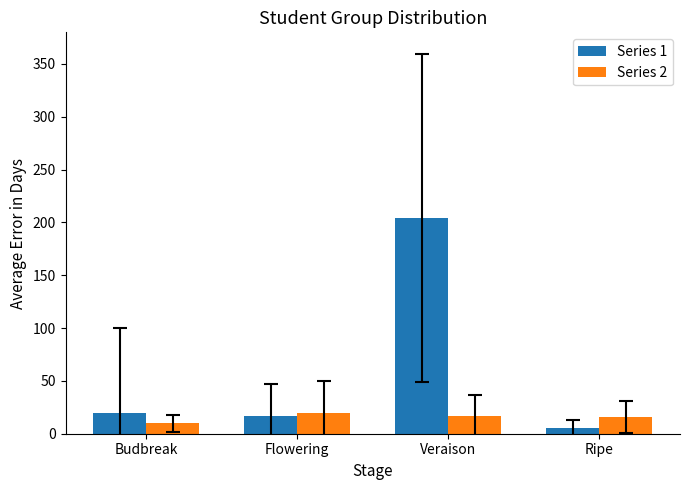

Read the Series 2 value at Flowering, to the nearest 10.

20